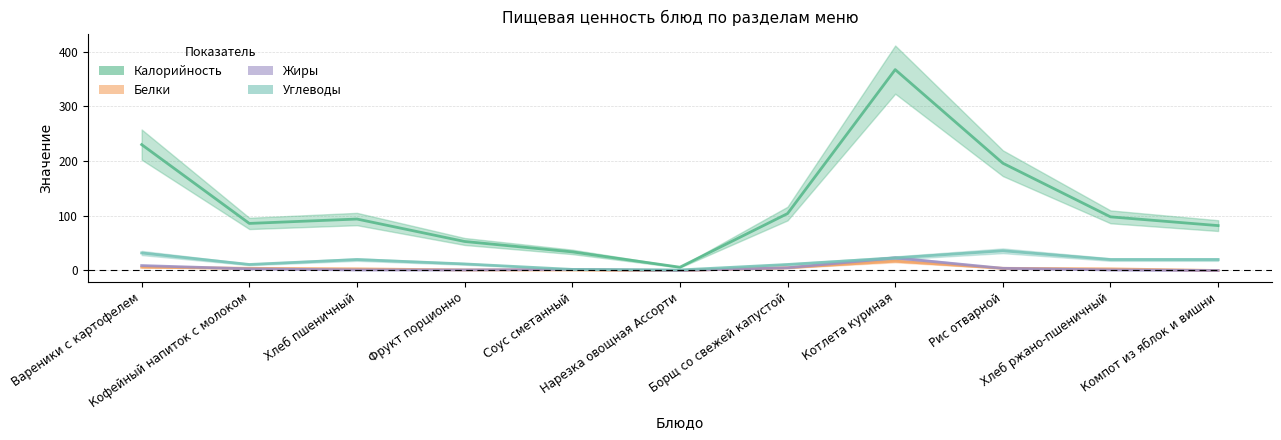

At which label is Калорийность closest to 186?

Рис отварной